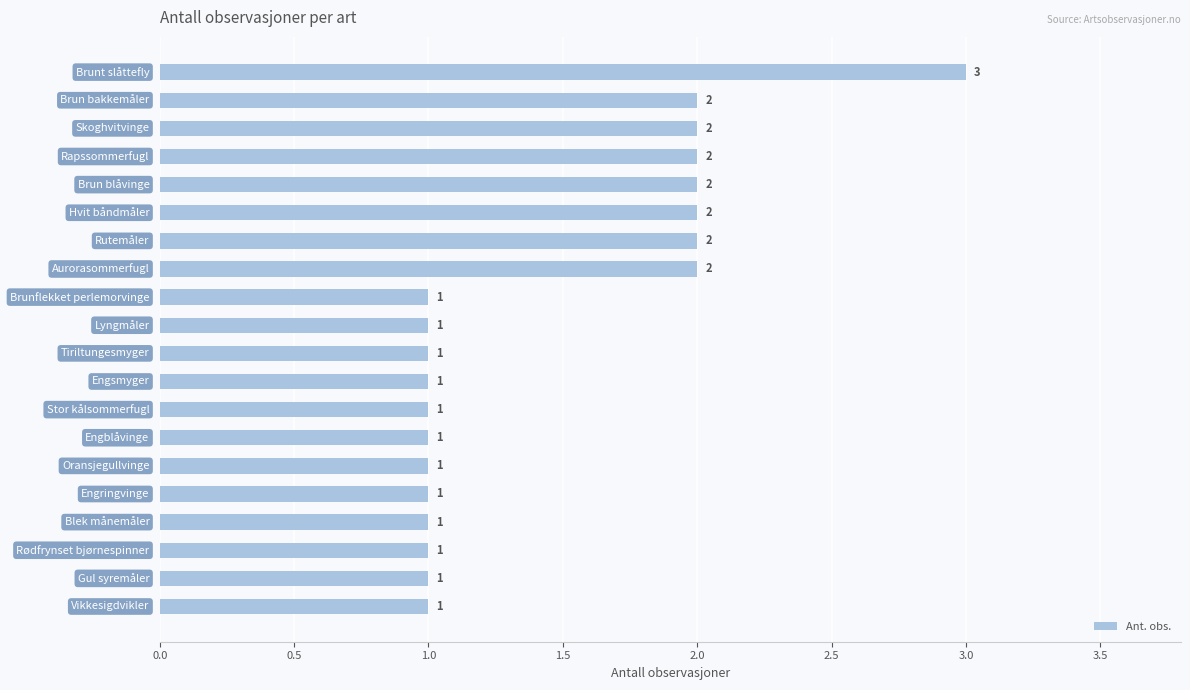

What is the sum of all values?

29